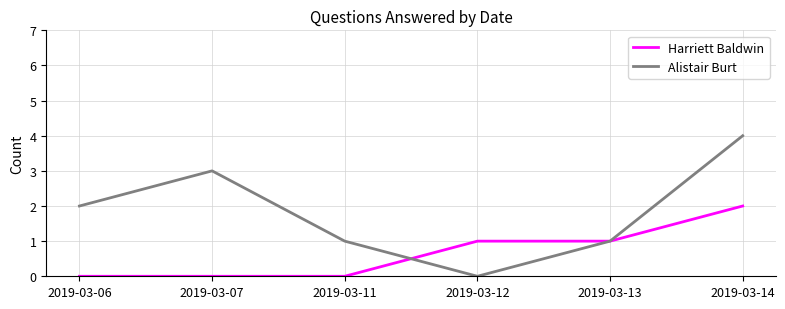

What are all the series names shown in the legend?

Harriett Baldwin, Alistair Burt